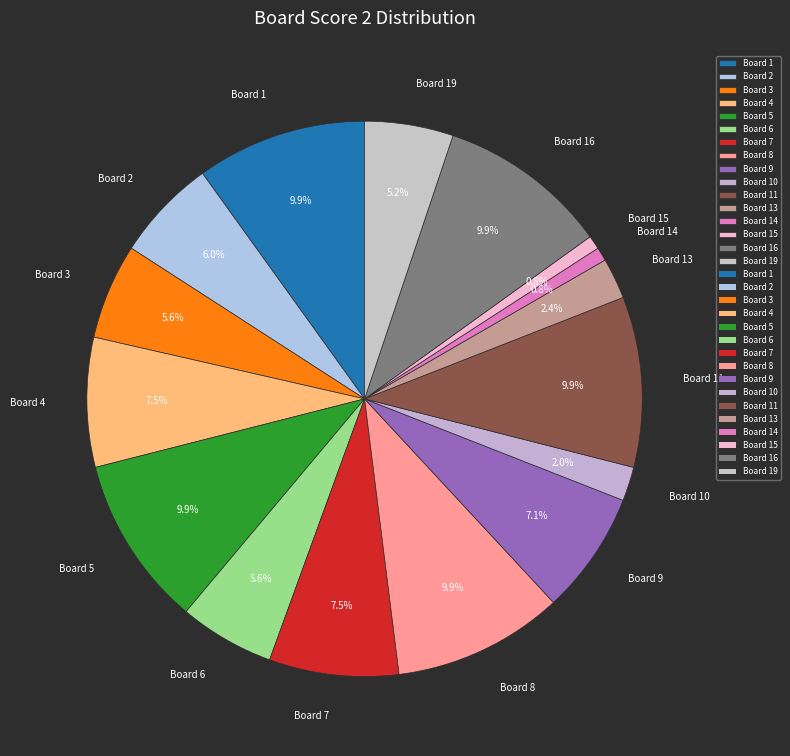

To the nearest percent, what is the average slice percentage?

6%